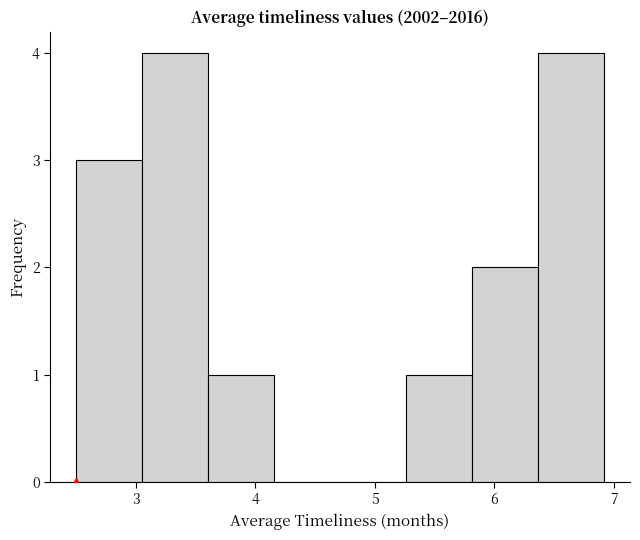

Reading left to right, transcribe this chart: for each bar, give the range it covers on the x-axis and its height. Neither the bar edges nor the heights are printed on the chart, so give them approximately, as read against the axes.

2.5 to 3.1: 3
3.1 to 3.6: 4
3.6 to 4.2: 1
4.2 to 4.7: 0
4.7 to 5.3: 0
5.3 to 5.8: 1
5.8 to 6.4: 2
6.4 to 6.9: 4